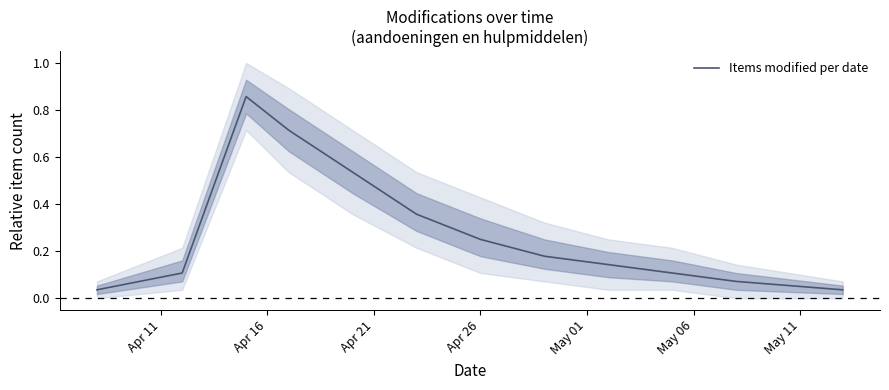

How many series are shown in this chart?

1